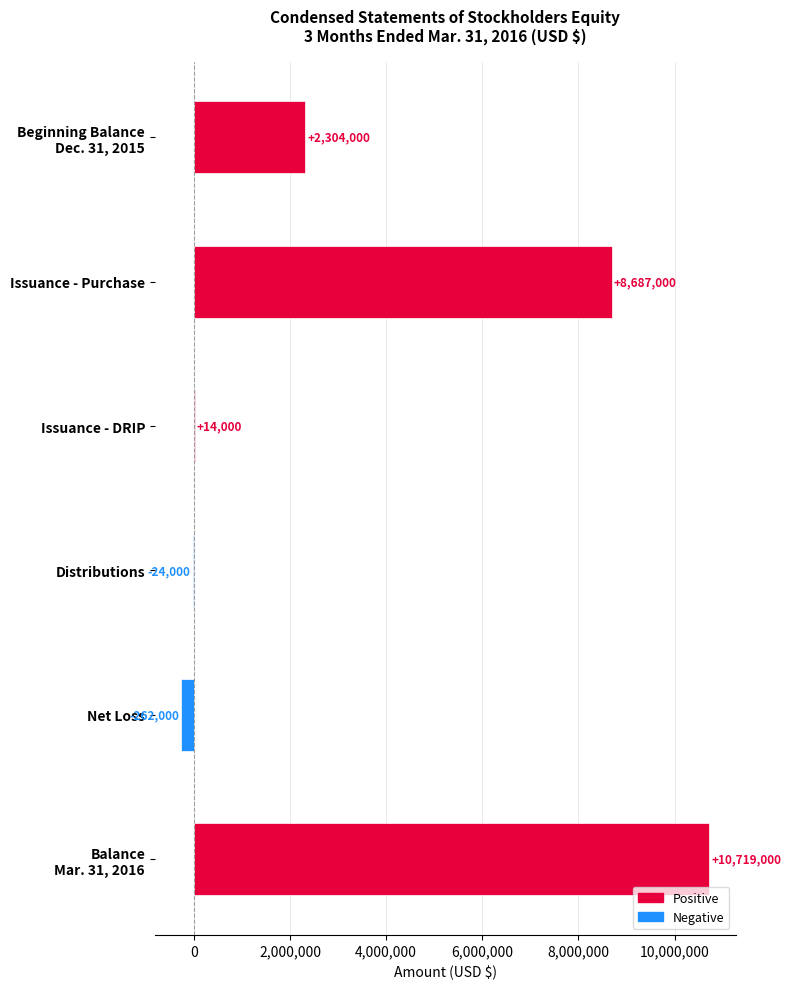

What is the sum of all values?

21438000